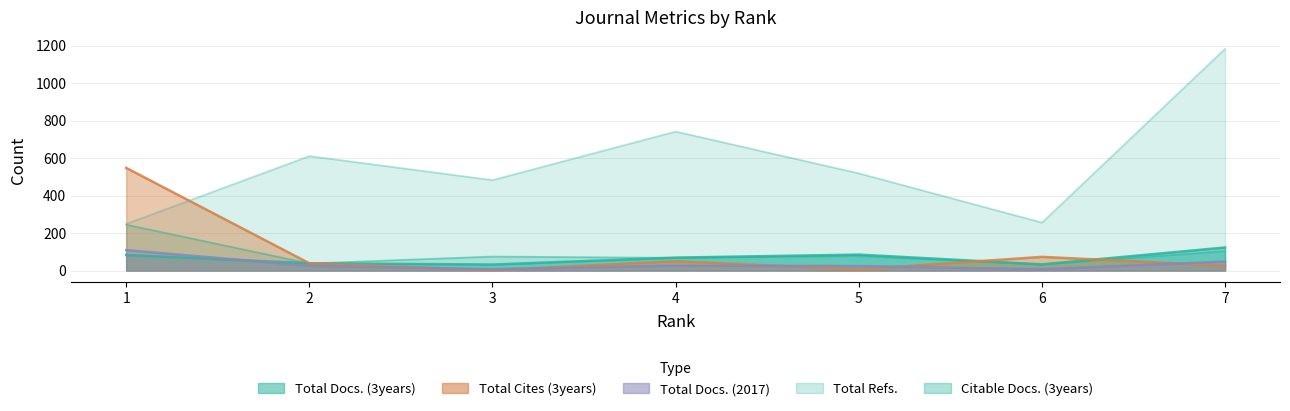

How many values in the Citable Docs. (3years) series are below 75?

3